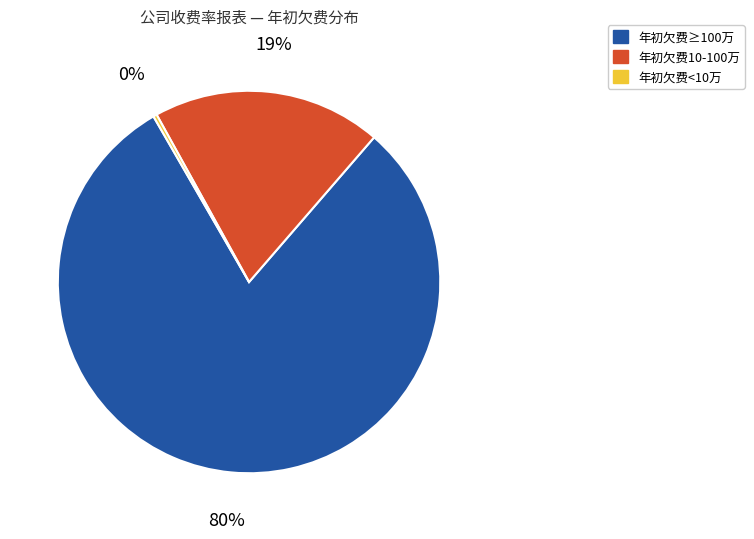

Between 年初欠费<10万 and 年初欠费10-100万, which is larger?

年初欠费10-100万